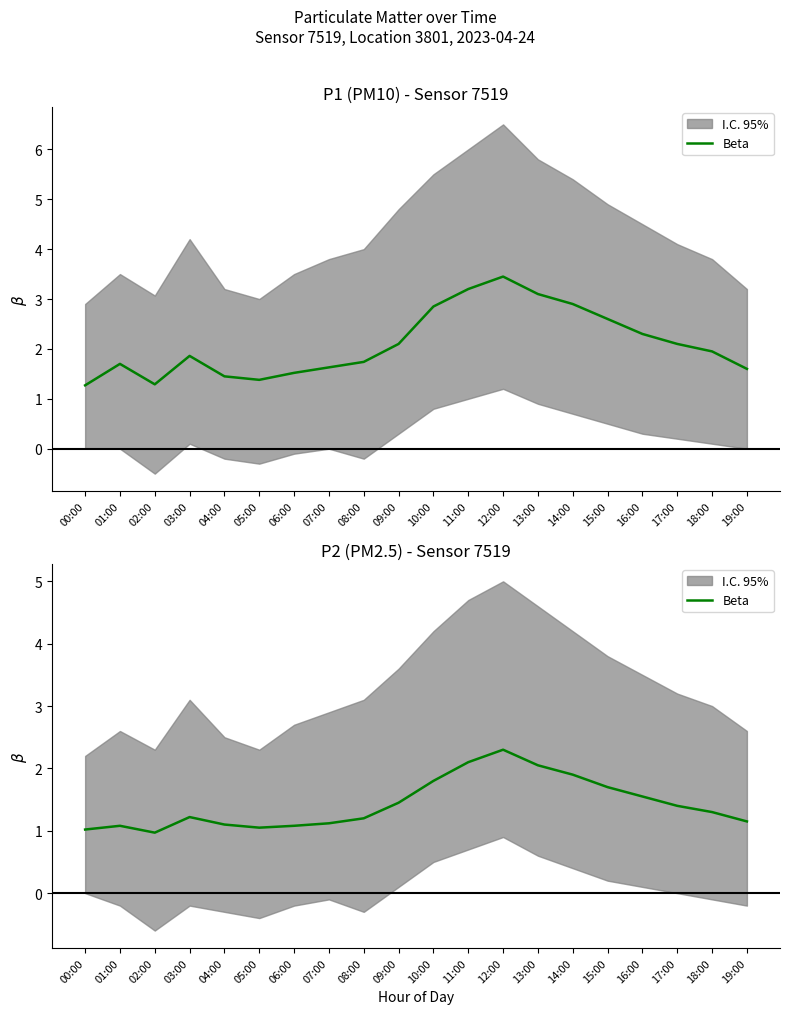

Where is the first local maximum?

01:00